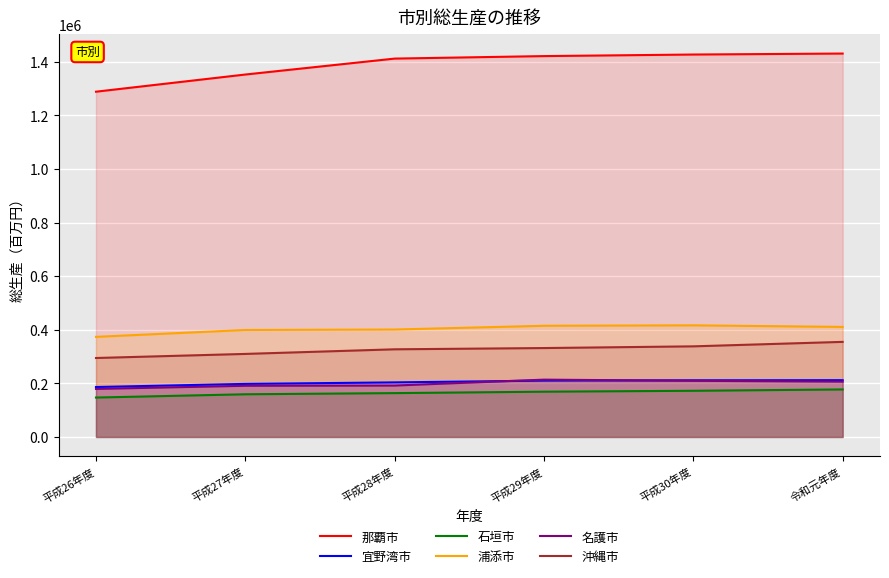

True or false: 那覇市 and 宜野湾市 intersect in this chart.

False